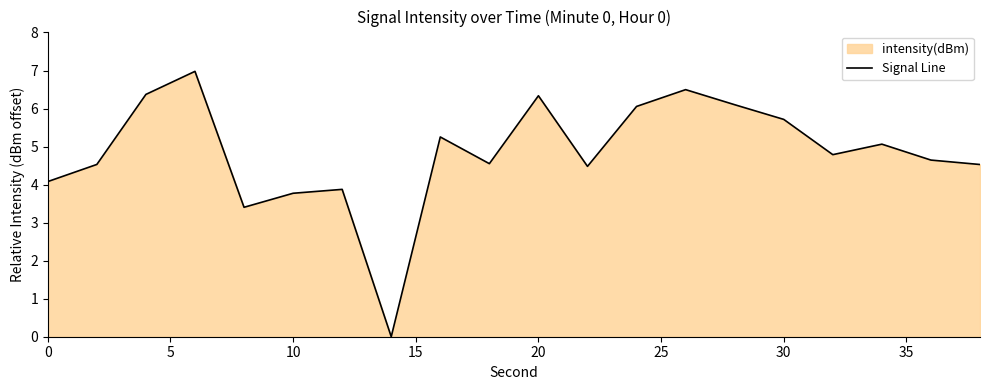

How many interior local peaks (higher than both neighbors) does the data have?

6